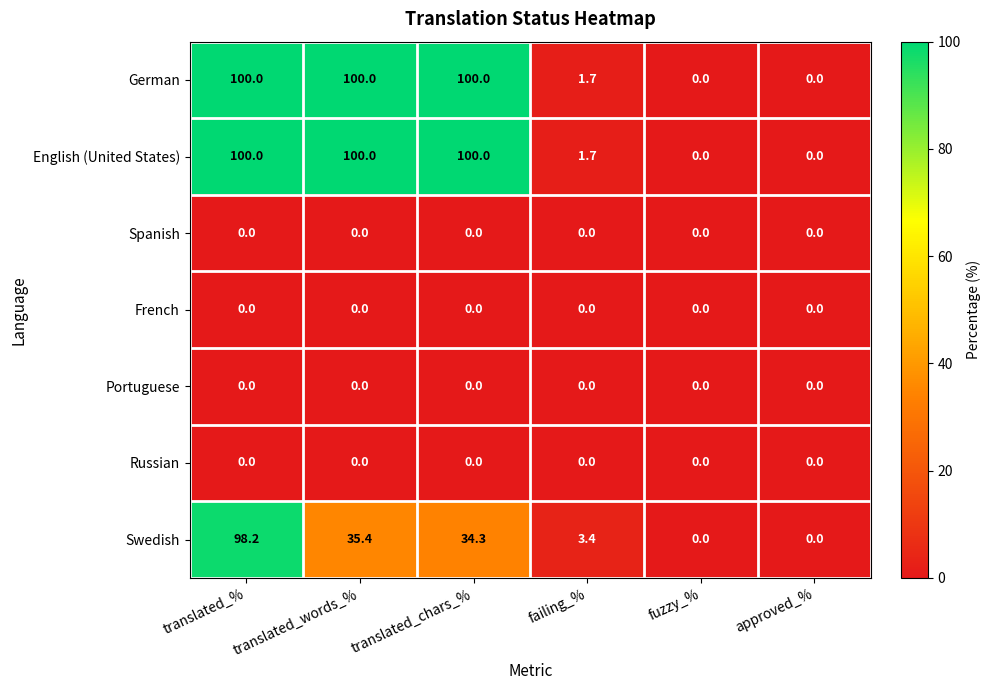

What is the difference between the maximum and minimum values in the Swedish series?

98.2